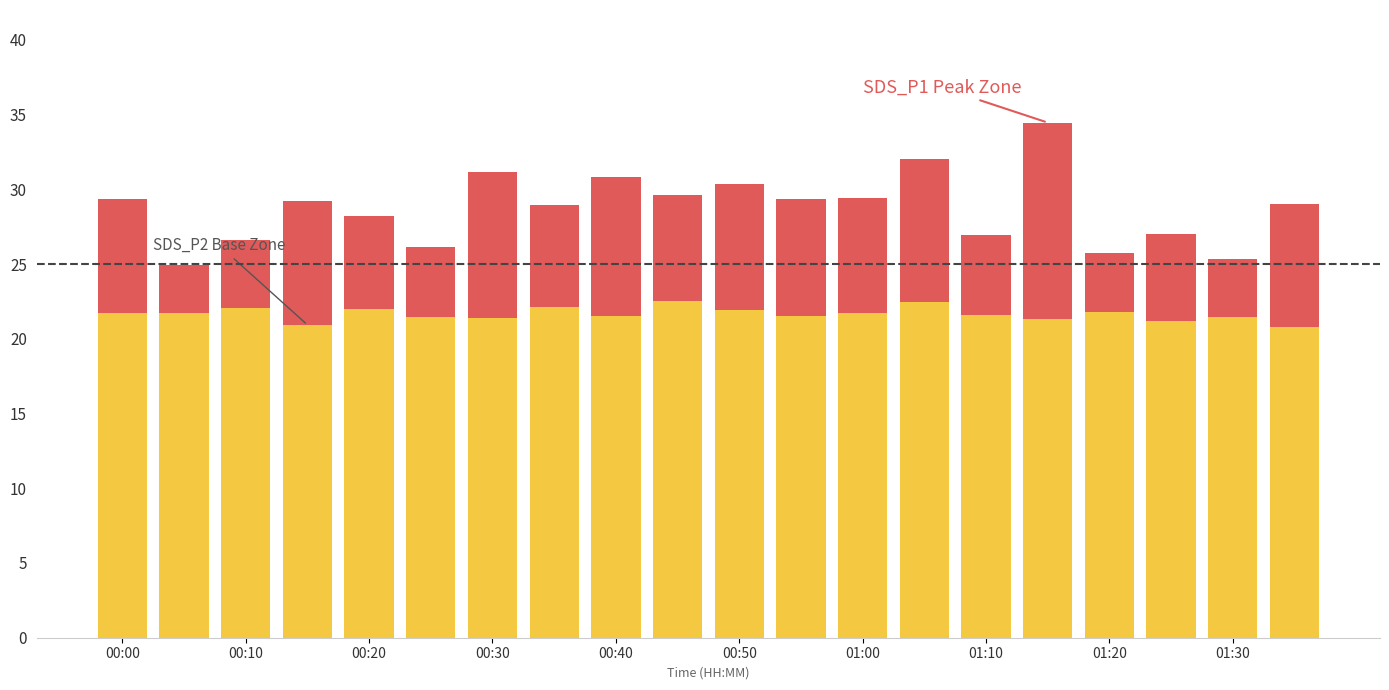

Does the chart contain stacked bars?

Yes